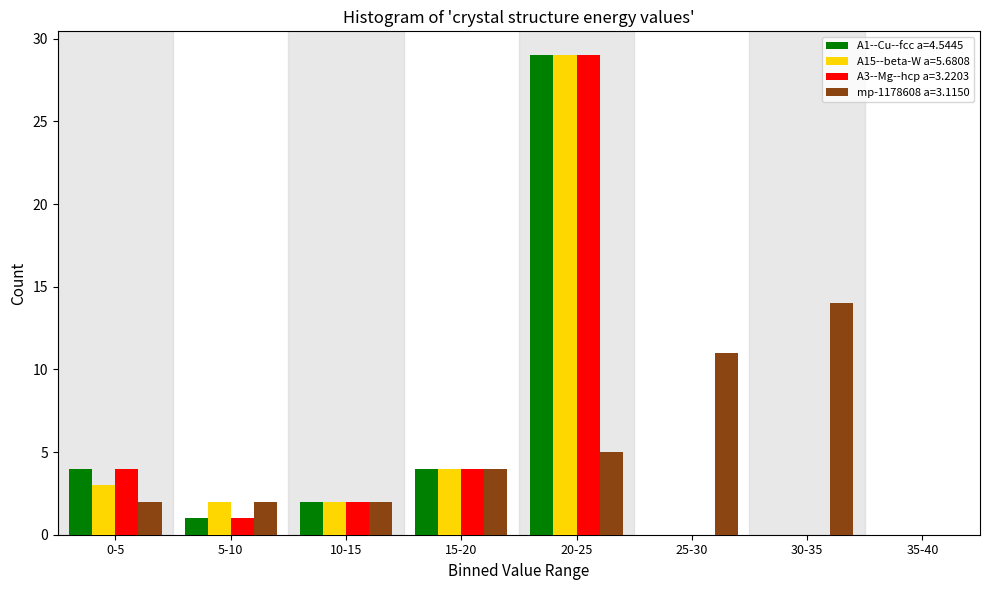

Which category has the highest value across all series?

20-25